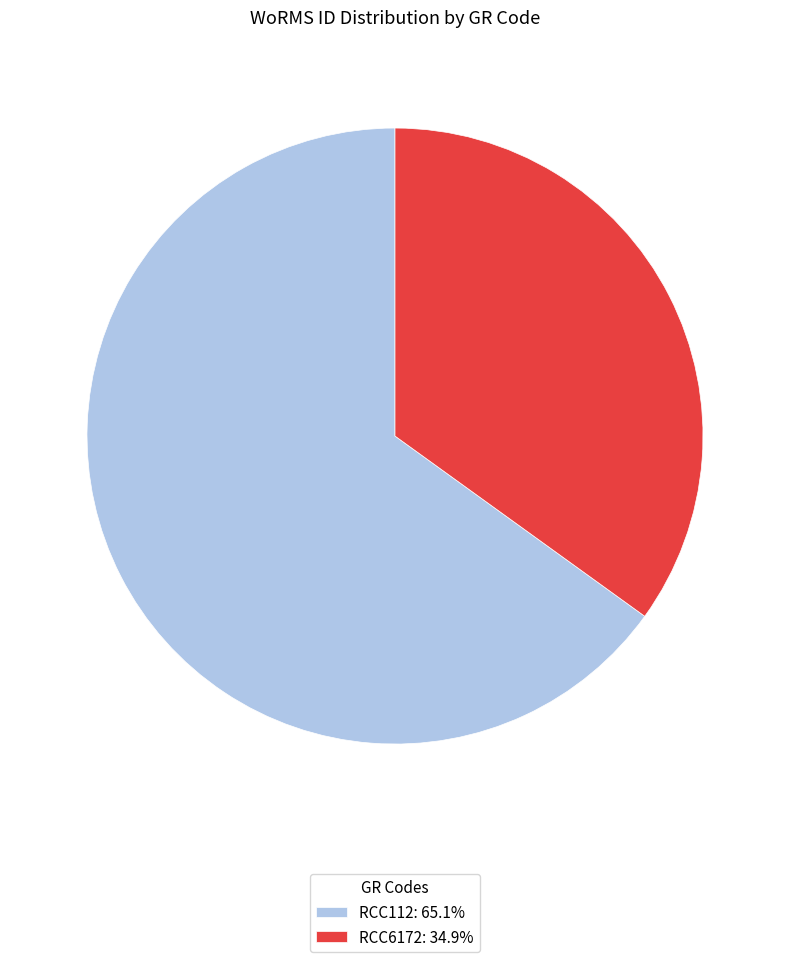

How many slices are in this pie chart?

2